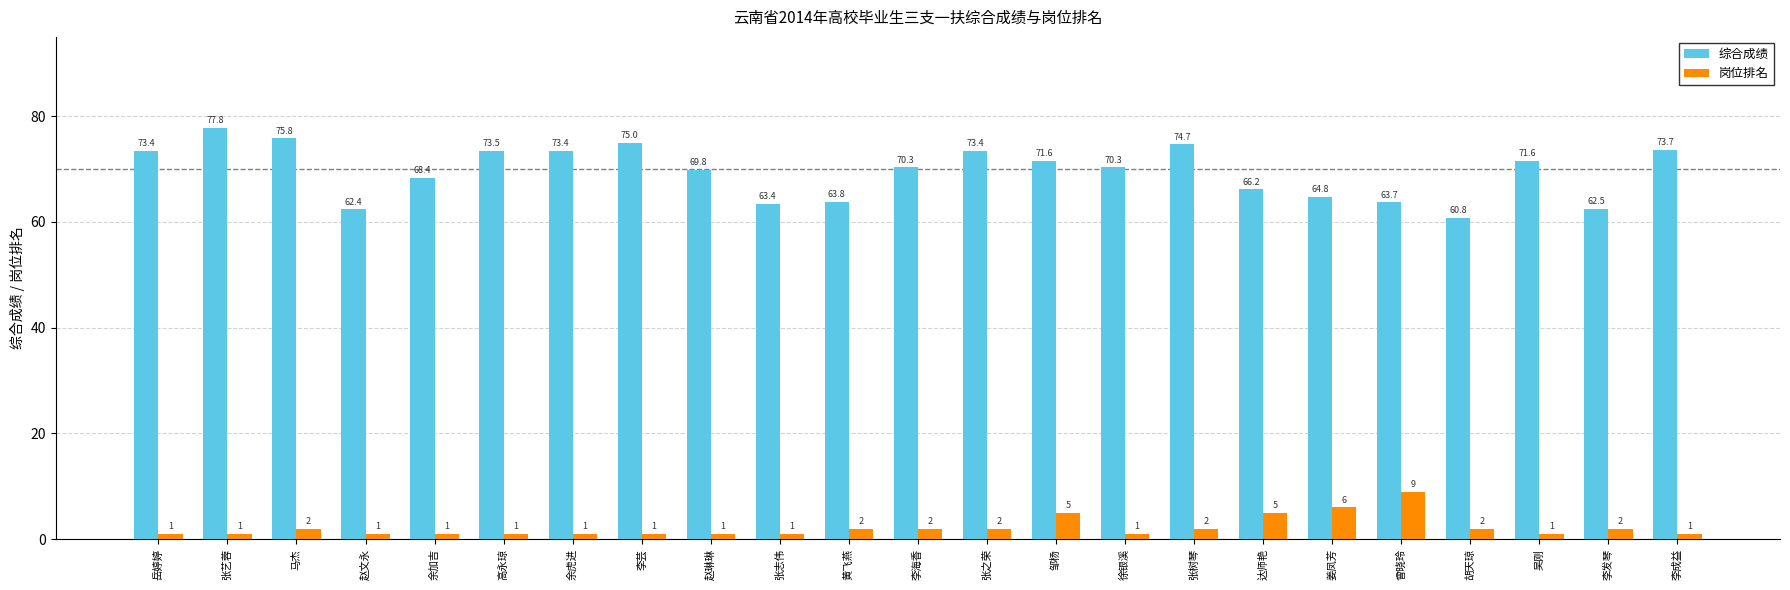

What is the sum of all 岗位排名 values?

51.0